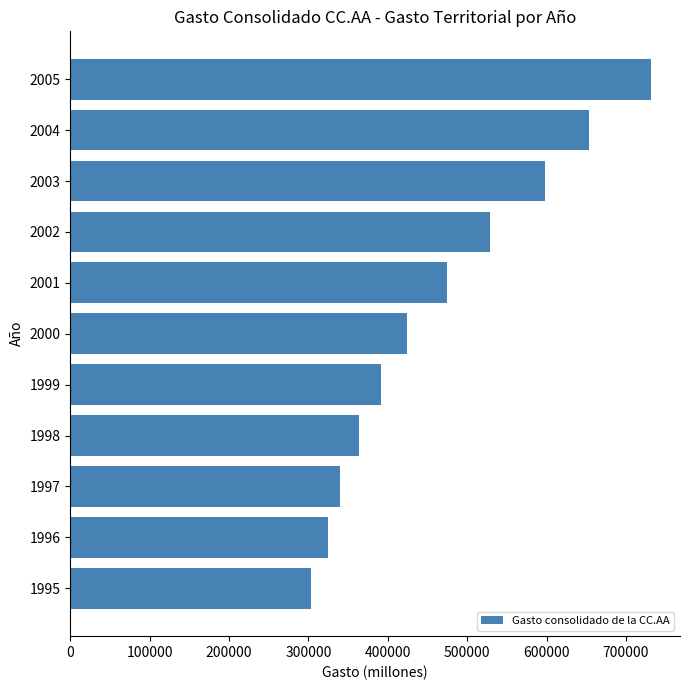

What is the difference between the values at 1998 and 1997?

24876.5